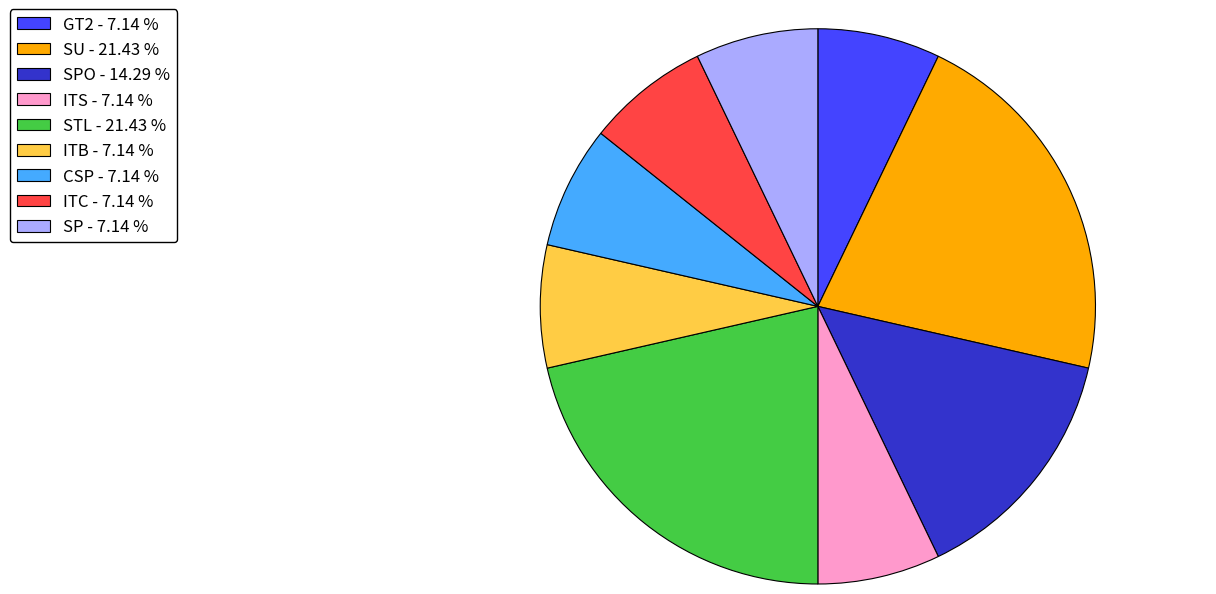

Combined, do GT2 - 7.14 % and ITC - 7.14 % account for over 50%?

No